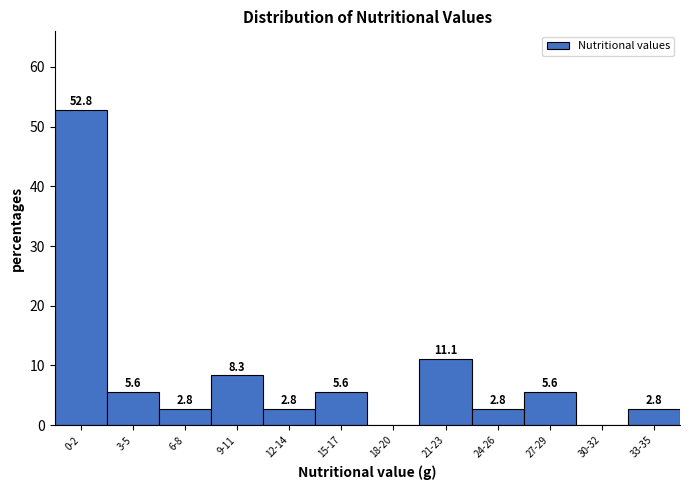

Reading left to right, list all the values displayed in this chart.

0-2=52.8	3-5=5.6	6-8=2.8	9-11=8.3	12-14=2.8	15-17=5.6	18-20=0.0	21-23=11.1	24-26=2.8	27-29=5.6	30-32=0.0	33-35=2.8